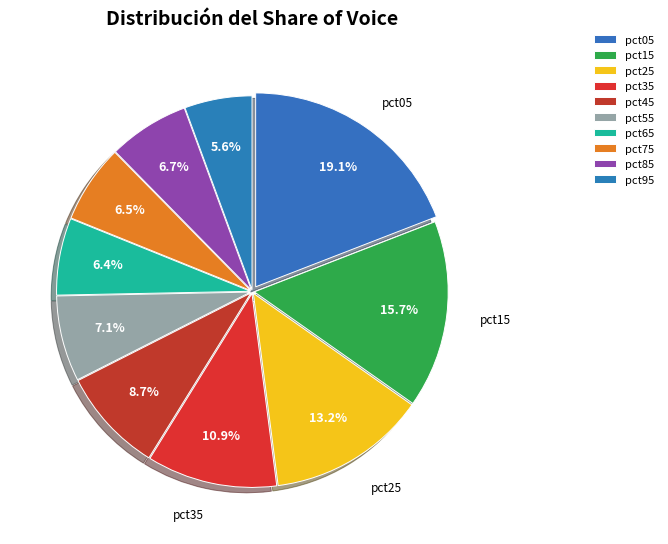

The pct75 slice represents 7% of the pie. True or false?

True